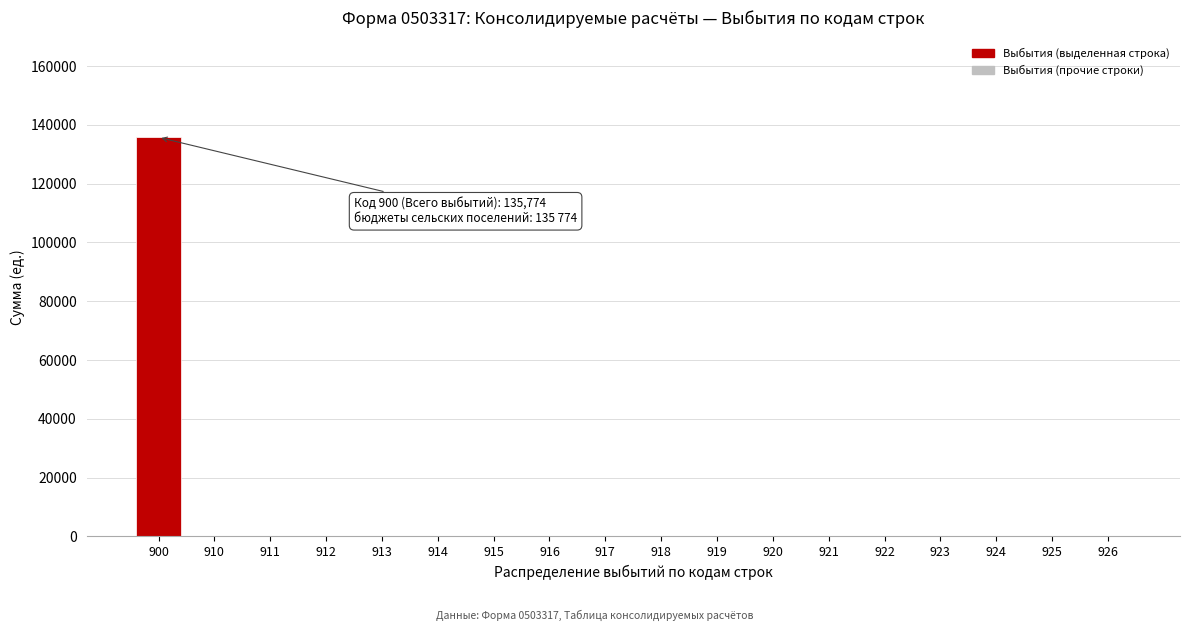

Reading left to right, list all the values displayed in this chart.

900=135774	910=0	911=0	912=0	913=0	914=0	915=0	916=0	917=0	918=0	919=0	920=0	921=0	922=0	923=0	924=0	925=0	926=0